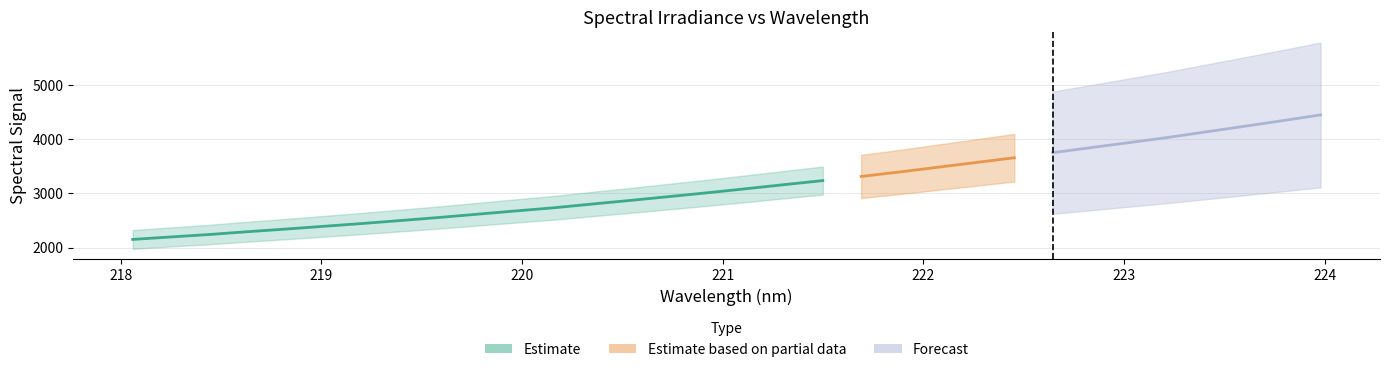

What is the ratio of the value at 223.2172 to the value at 220.7354?

1.4